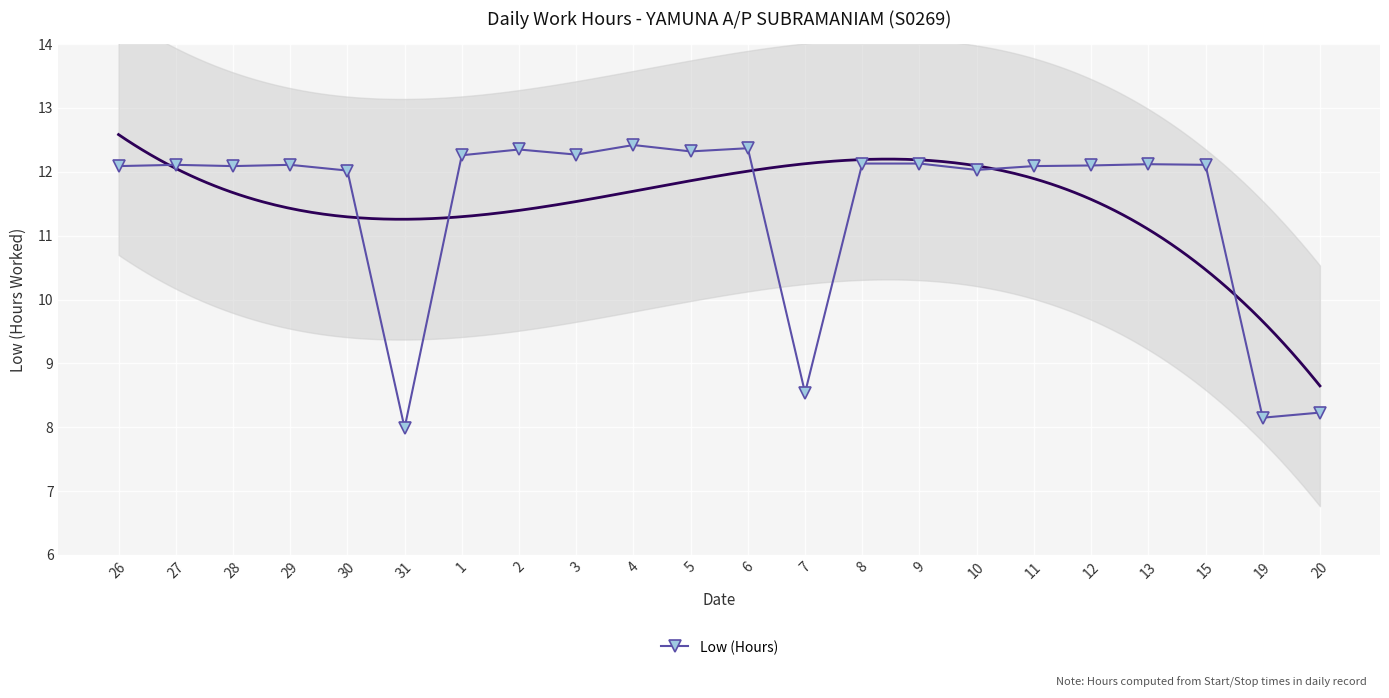

Which has a higher value, 1 or 12?

1